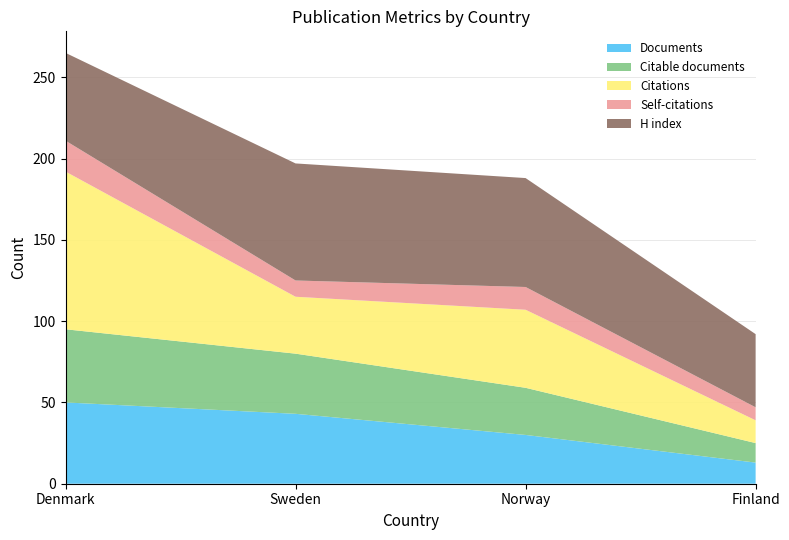

Reading left to right, transcribe all the data shown in this chart.

Documents: 50	43	30	13
Citable documents: 45	37	29	12
Citations: 97	35	48	14
Self-citations: 19	10	14	8
H index: 54	72	67	45